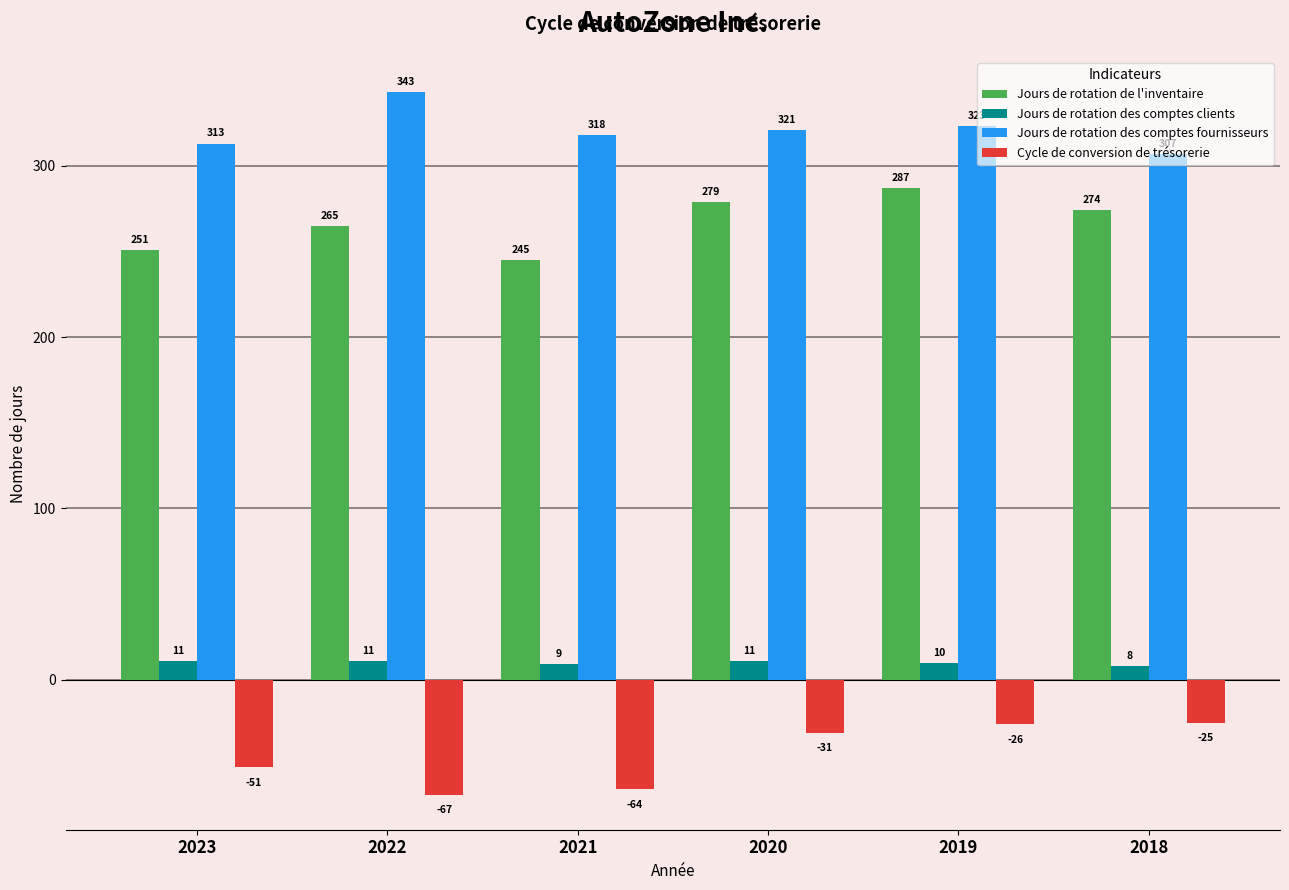

What is the value of the Jours de rotation des comptes clients bar at the 3rd from the left?

9